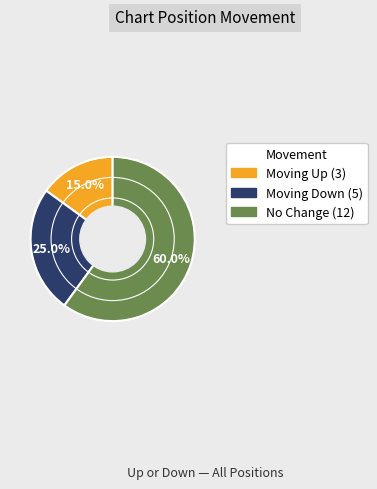

Does any single category account for the majority?

Yes